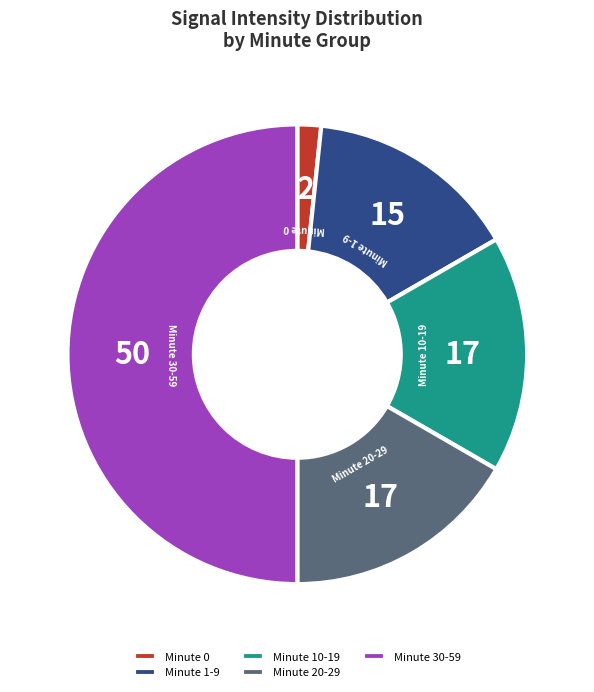

Does Minute 1-9 account for over 50% of the chart?

No